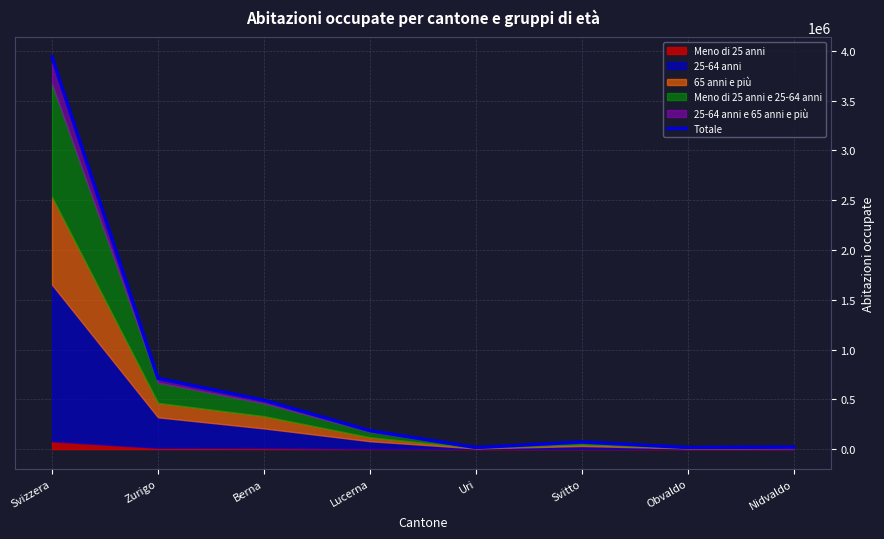

True or false: the data shows 101975 at Svitto.

False